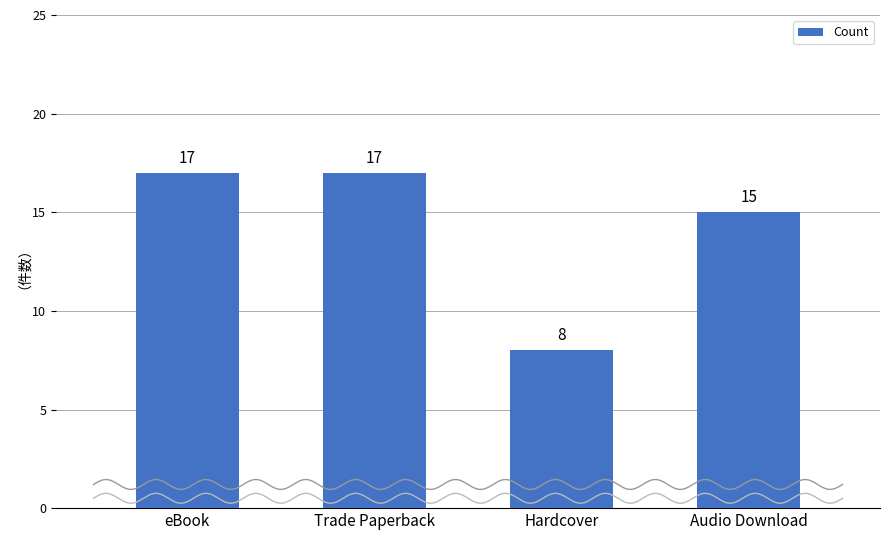

What is the ratio of the value at Trade Paperback to the value at Hardcover?

2.1